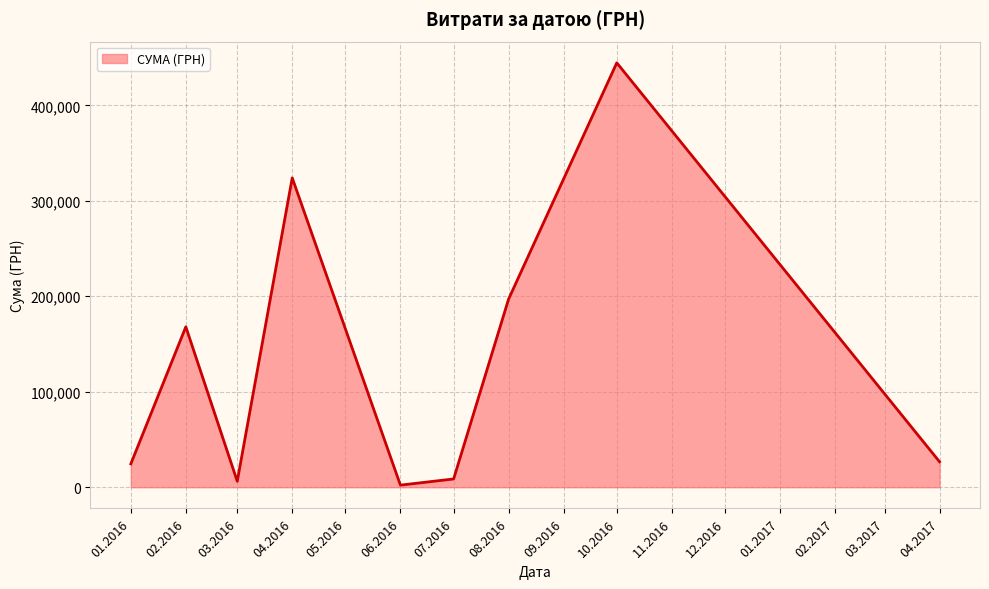

What is the difference between the maximum and minimum values?

442319.1